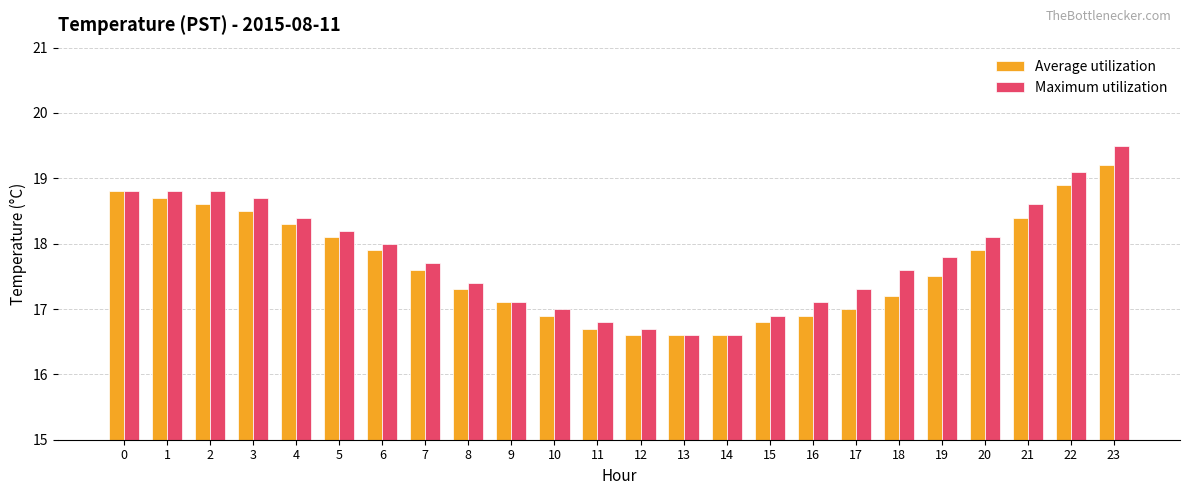

How many data points does each series have?

24